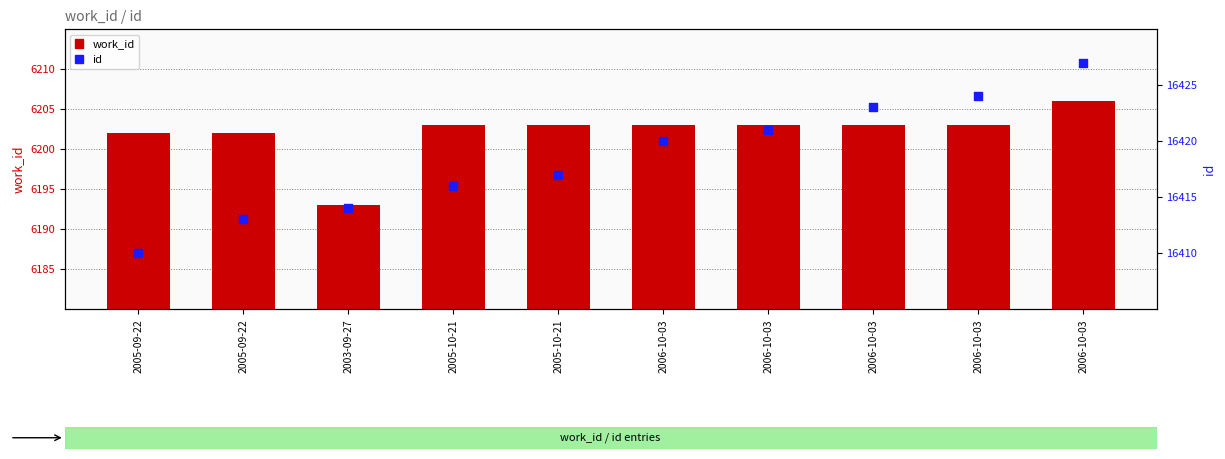

Which series reaches the minimum Y coordinate?

work_id